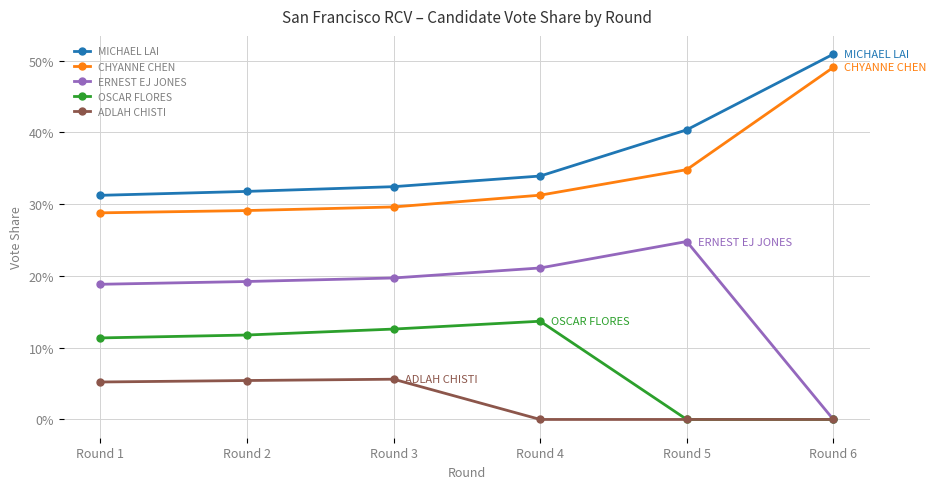

Between Round 4 and Round 1, which is larger?

Round 4